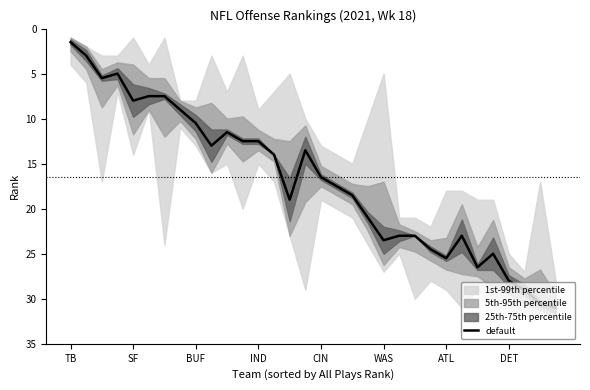

True or false: default has a value of 25.5 at ATL.

True